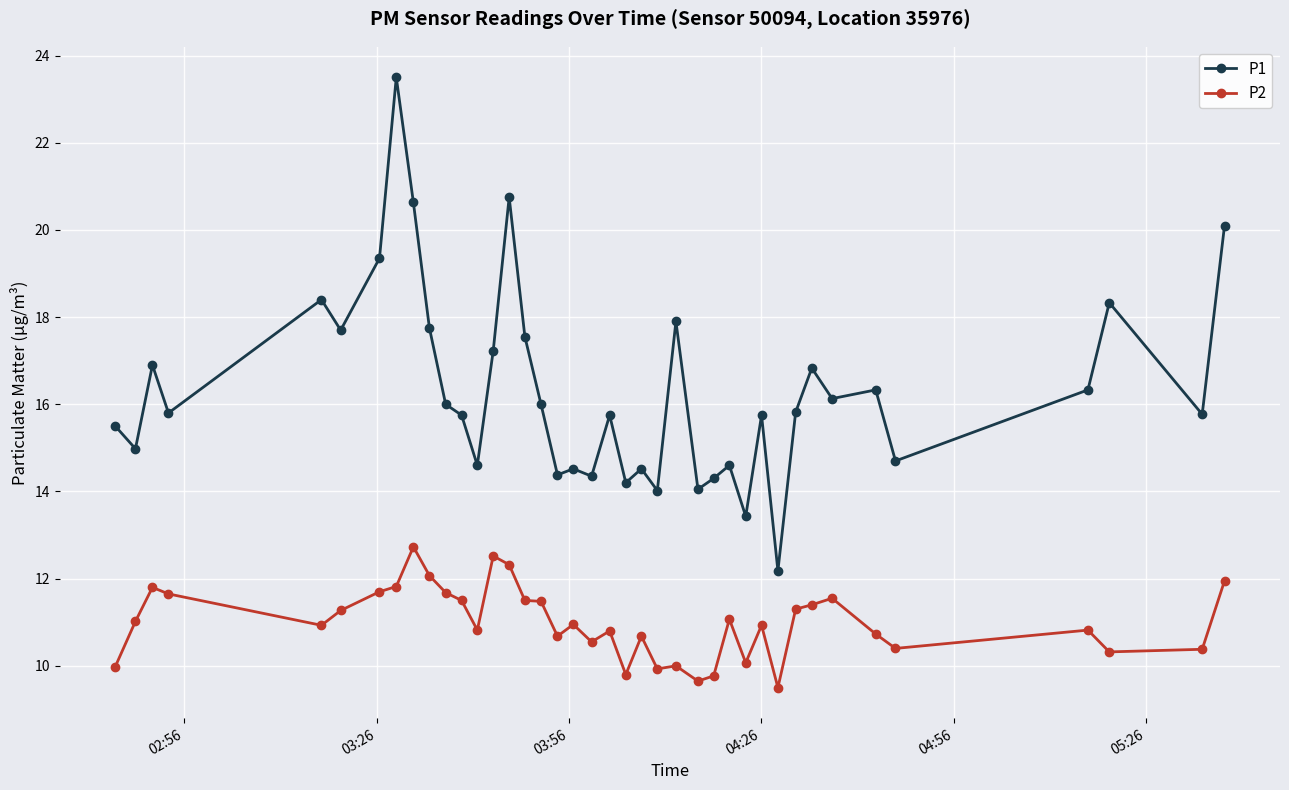

At how many categories does at least one series exceed 19?

5